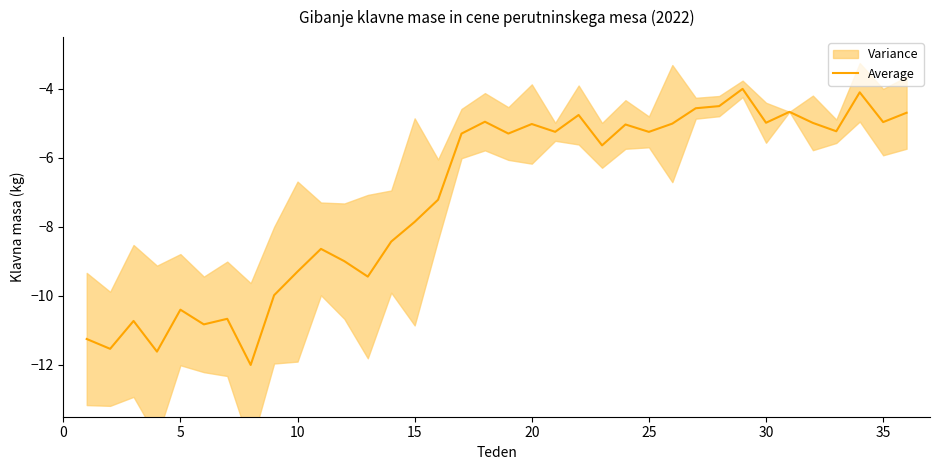

How many points are lower than both their immediate neighbors (excluding endpoints)?

12